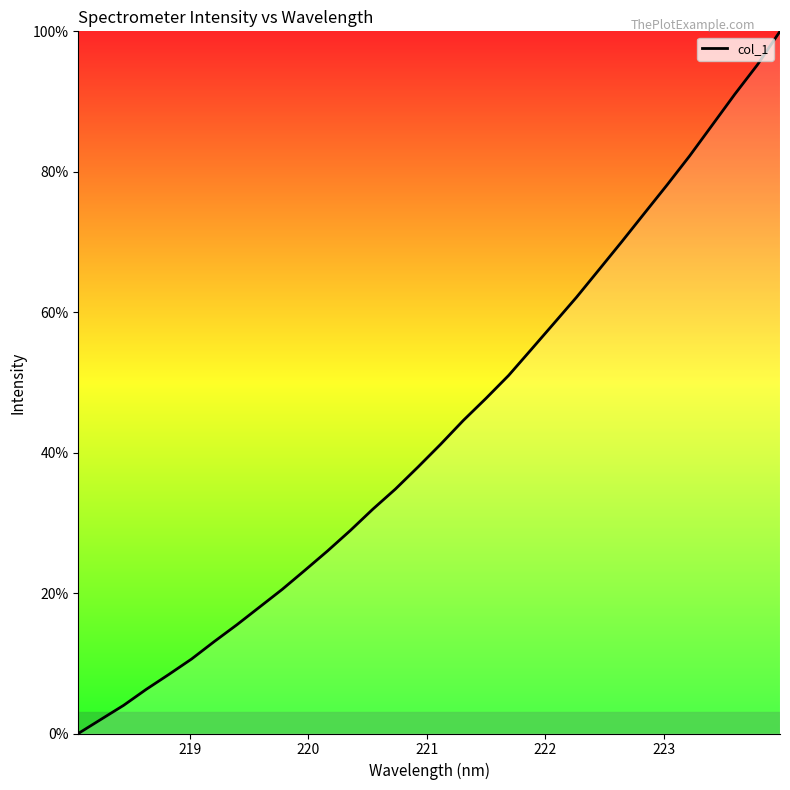

Is this an area chart (filled region under the line)?

No